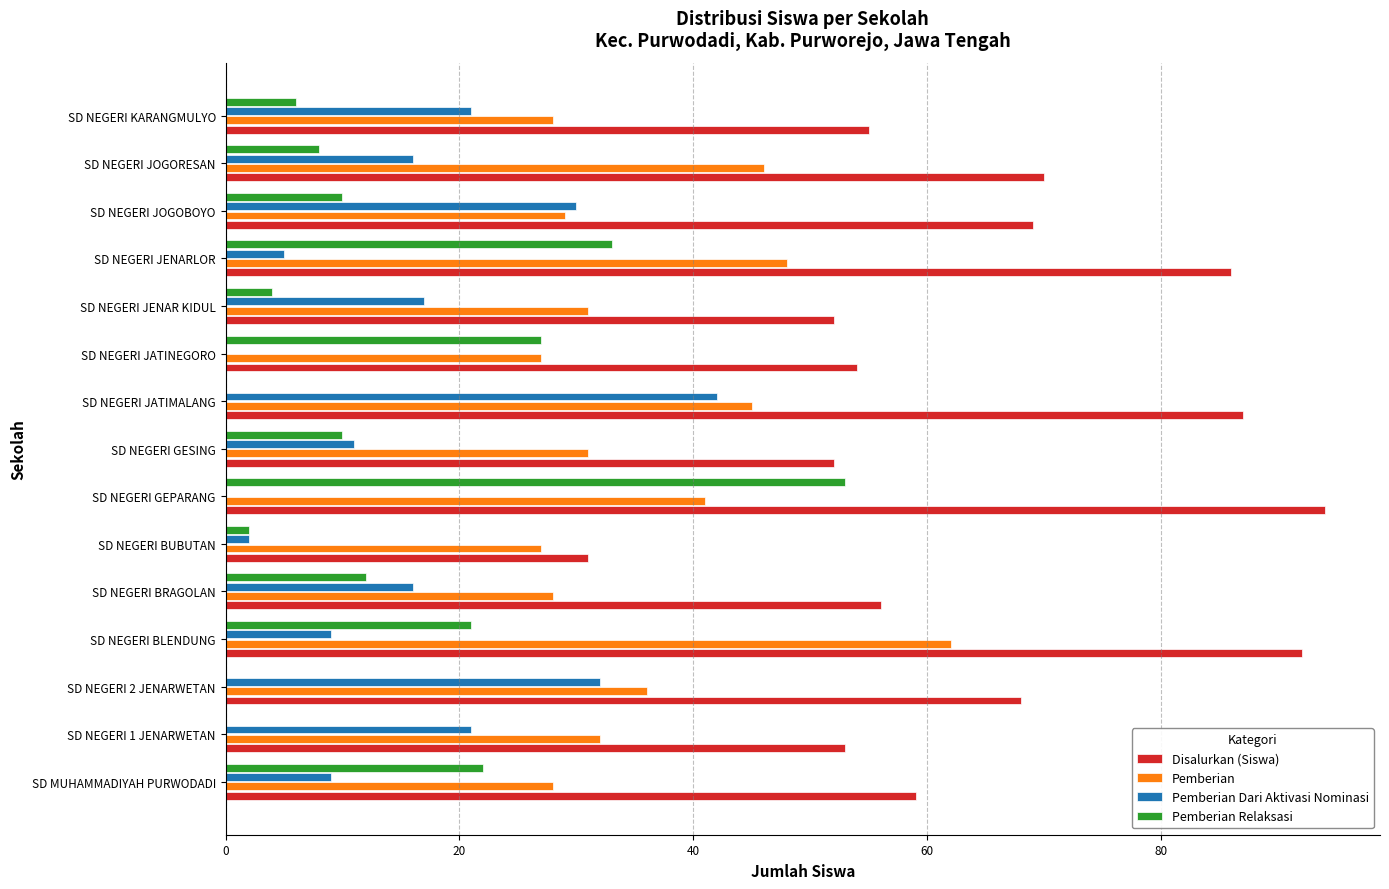

Which series has the largest total across all categories?

Disalurkan (Siswa)